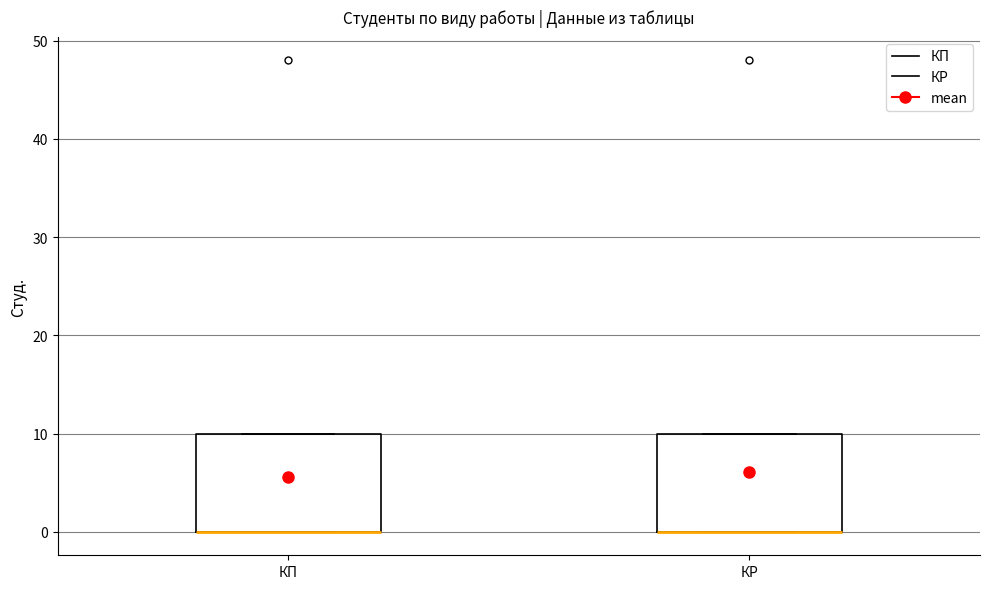

Reading left to right, transcribe this box plot: for each box, give where its median line is, the range the box spans, and where its two whiskers end, as read against the y-axis. The values are not printed on the chart, so give them approximately, as read against the axis.

КП: median 0 (drawn on the box's lower edge), box 0 to 10, whiskers 0 to 10
КР: median 0 (drawn on the box's lower edge), box 0 to 10, whiskers 0 to 10